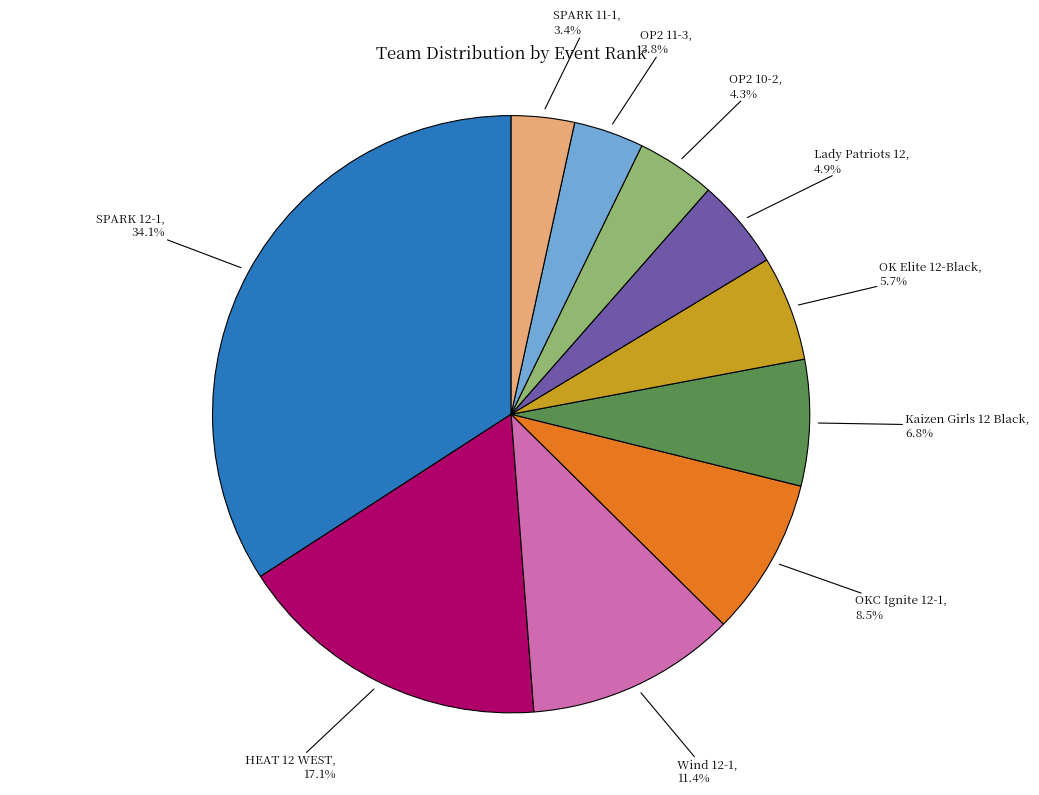

How many segments does this pie chart have?

10